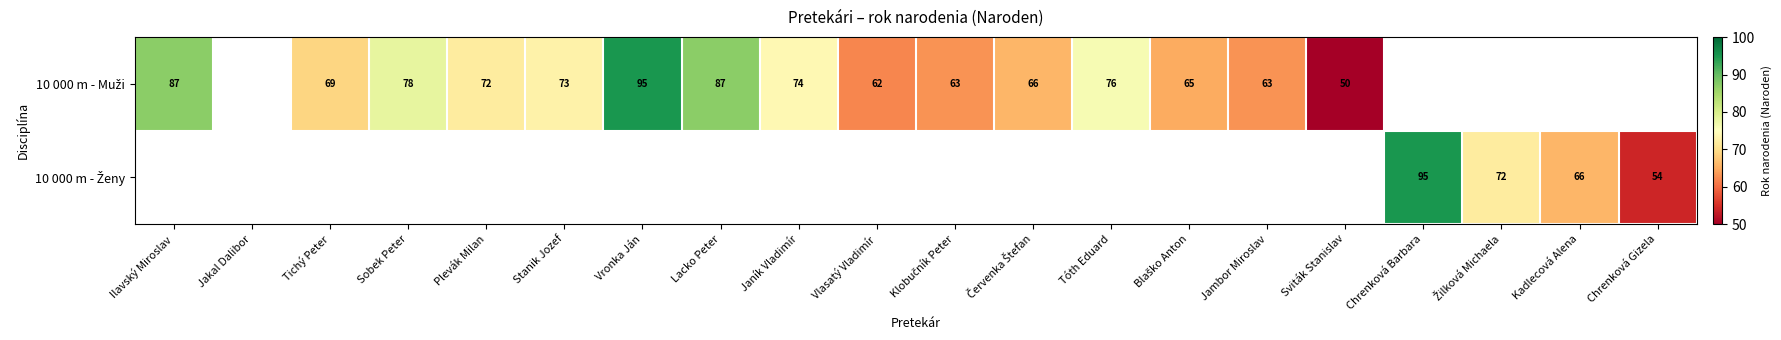

Which series has the largest range (max minus min)?

10 000 m - Muži